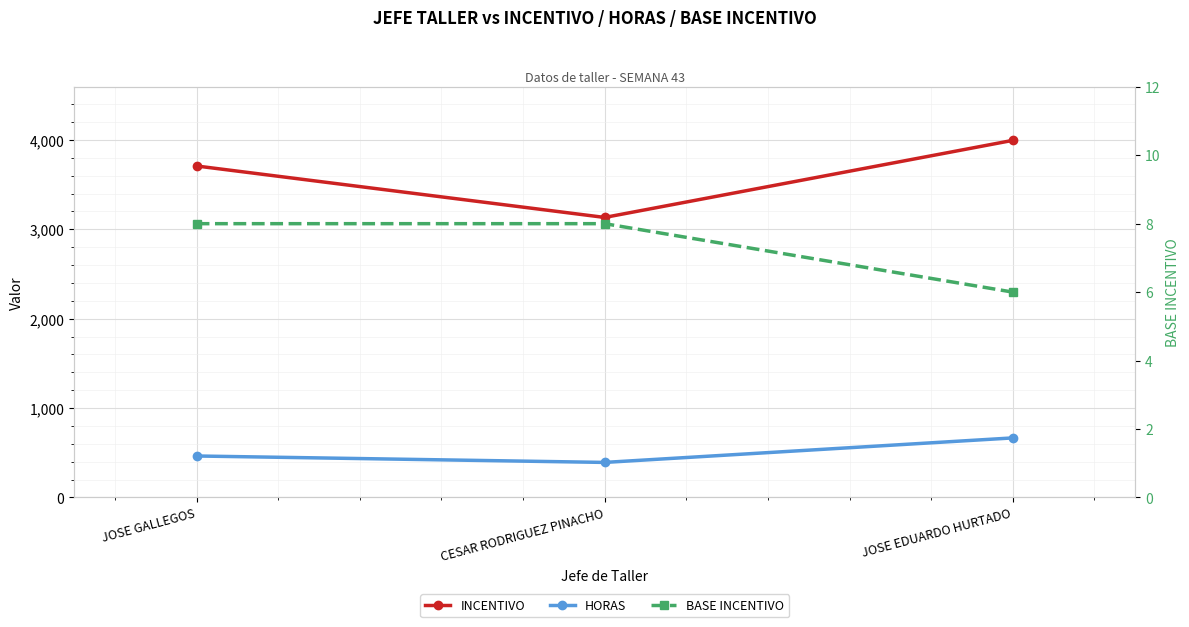

What is the label of the 1st point from the left?

JOSE GALLEGOS